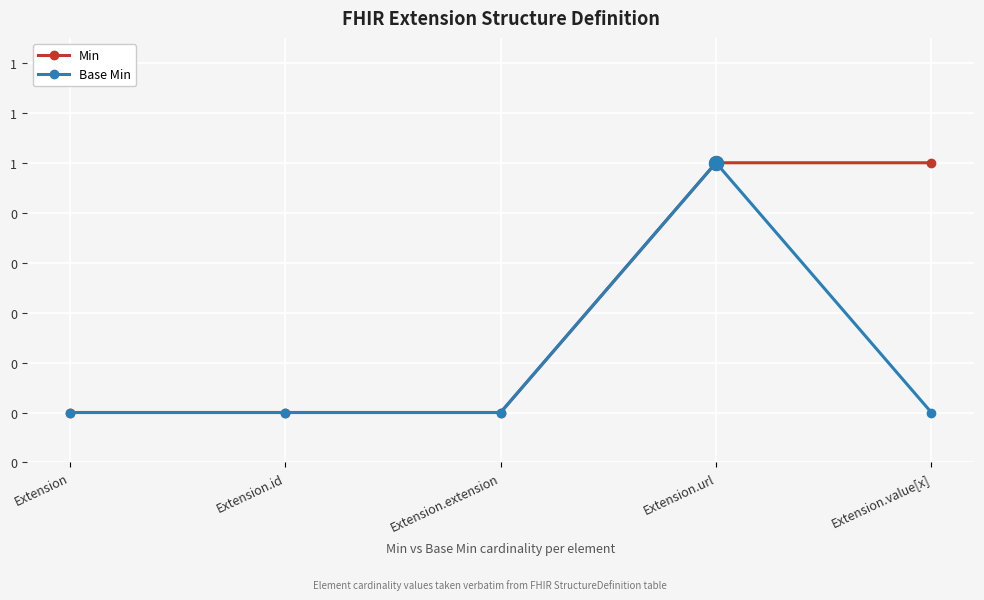

What is the value of the Base Min point at the 4th from the left?

1